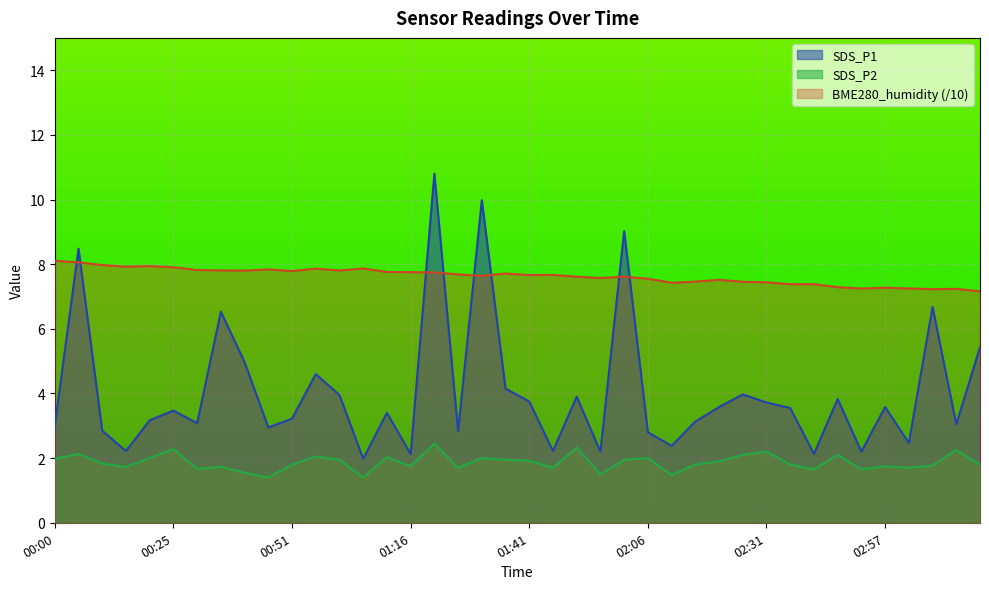

At which label does SDS_P2 reach its minimum?

00:46